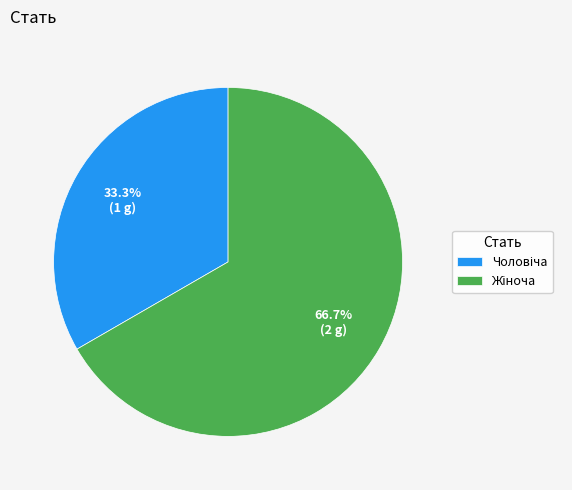

Is there a majority slice in this chart?

Yes